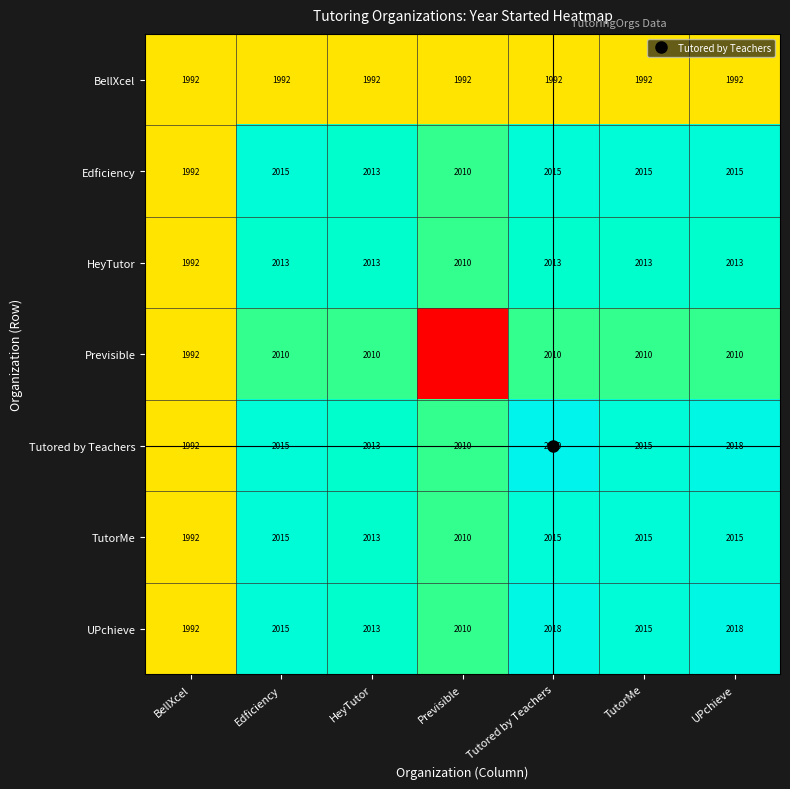

True or false: UPchieve has a value of 2015 at Edficiency.

True